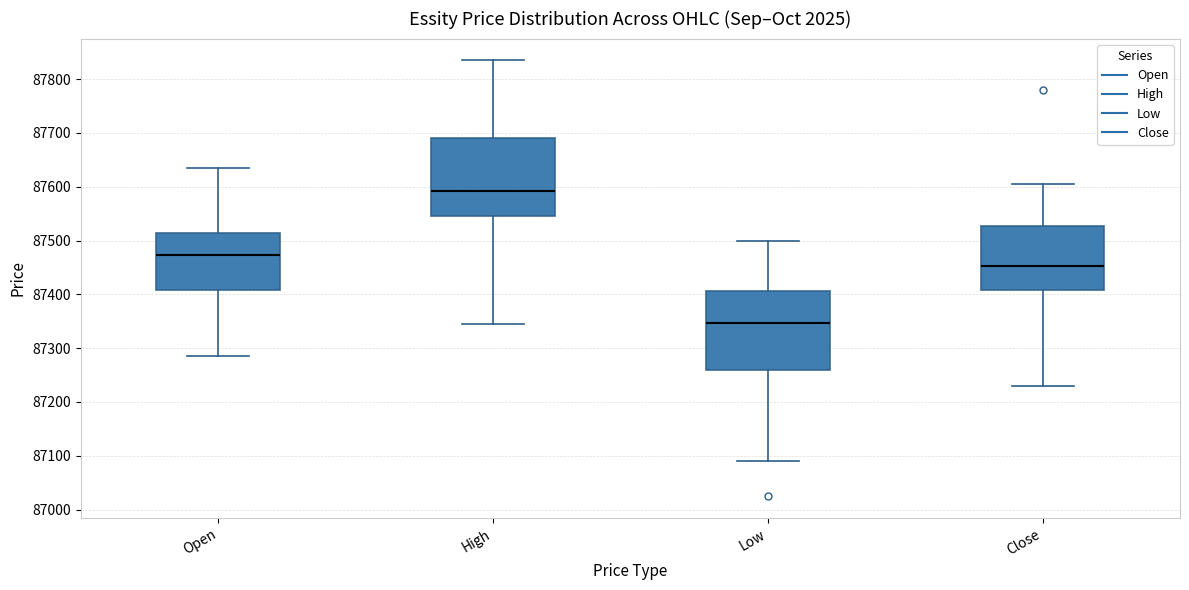

Where is the upper edge of the box for Low on the y-axis? The values are not printed on the chart, so give them approximately, as read against the axis.

87410